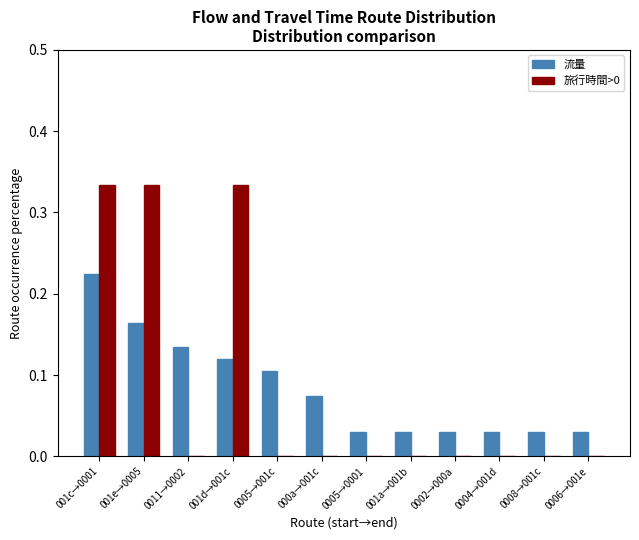

The 旅行時間>0 series shows -0.1 at 0002→000a. True or false?

False